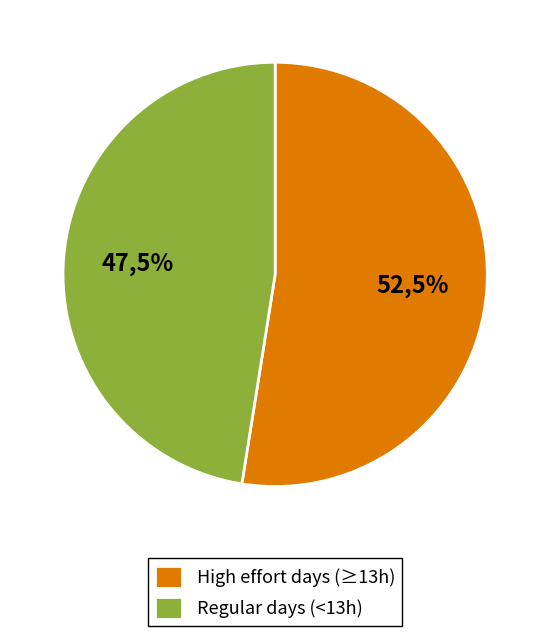

Does 12-Mon account for over 50% of the chart?

No